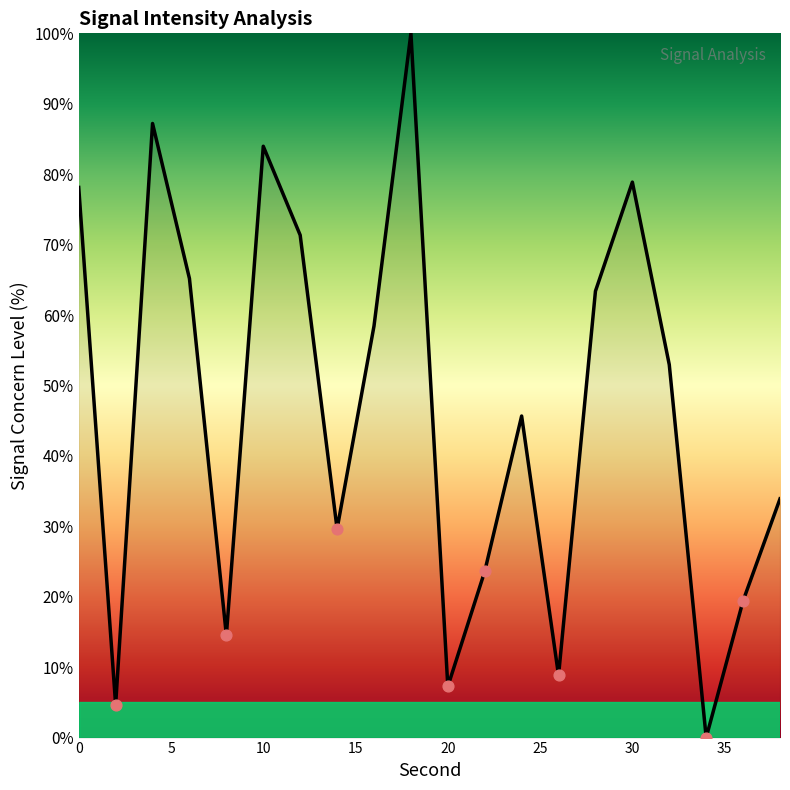

What is the difference between the maximum and minimum values?

100.0